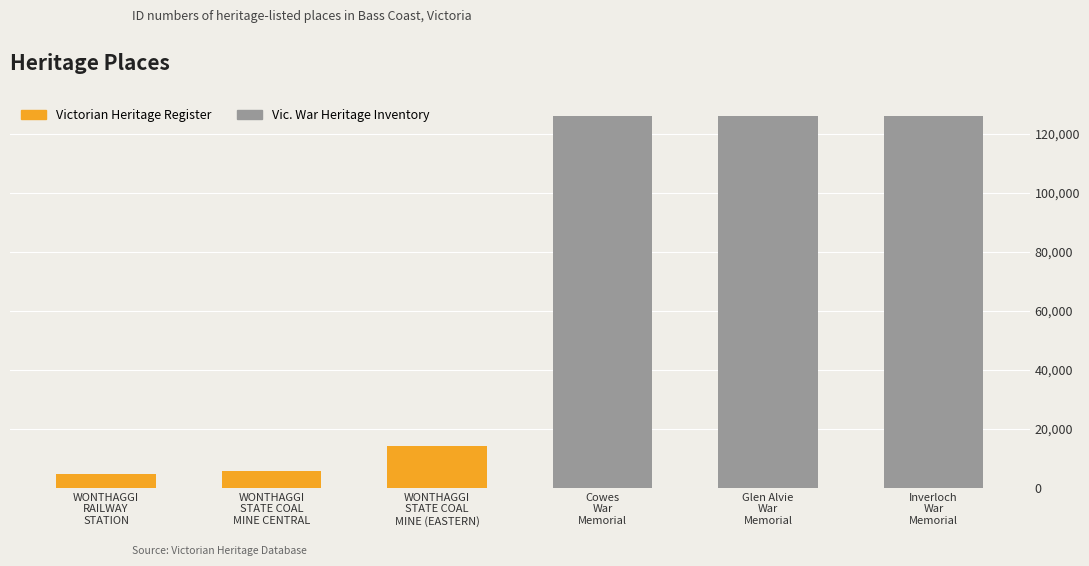

What is the difference between the values at WONTHAGGI
STATE COAL
MINE (EASTERN) and Glen Alvie
War
Memorial?

111884